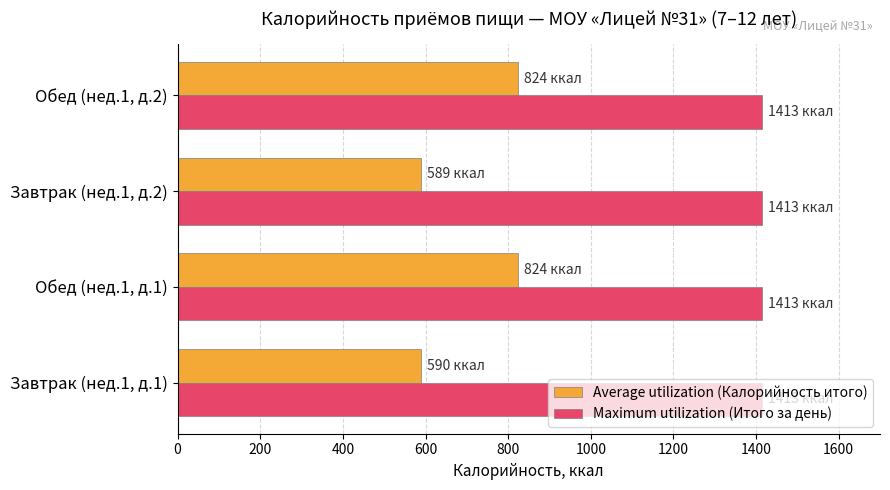

List the series in order of their peak value, highest first.

Maximum utilization (Итого за день), Average utilization (Калорийность итого)